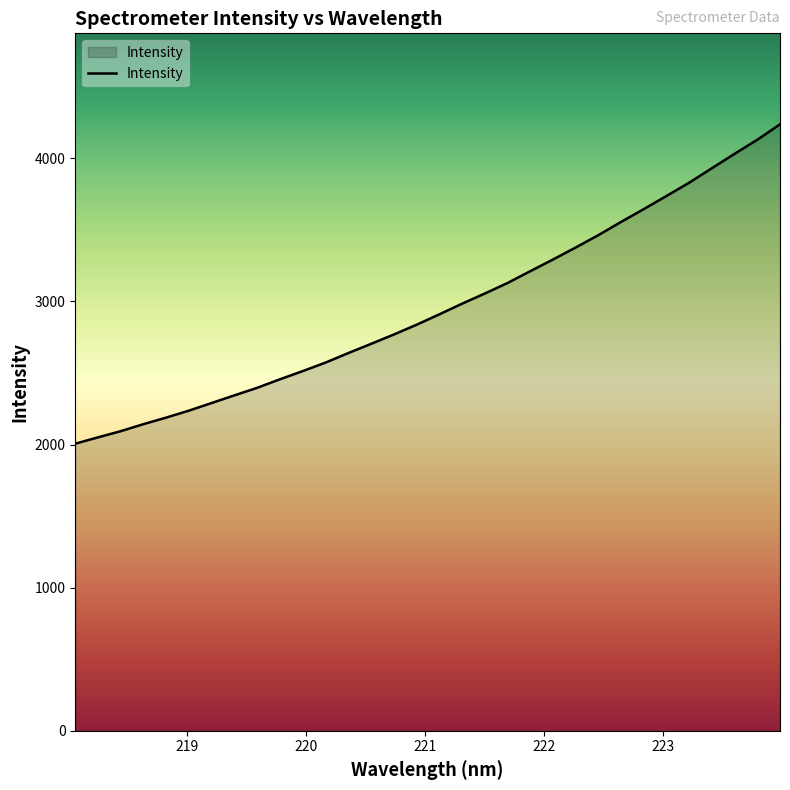

What is the greatest value displayed?

4237.9